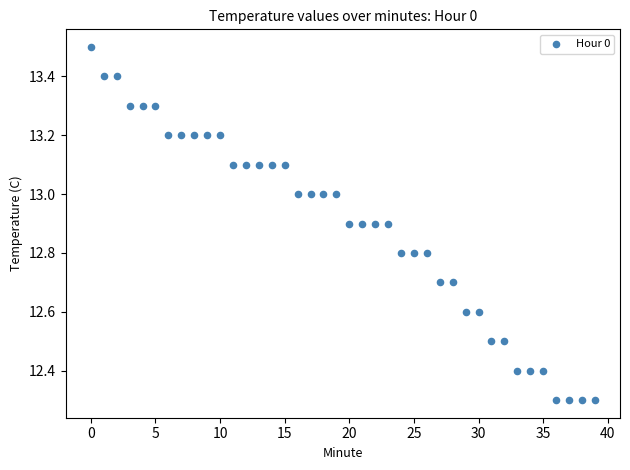

Count the number of points in this scatter plot.

40